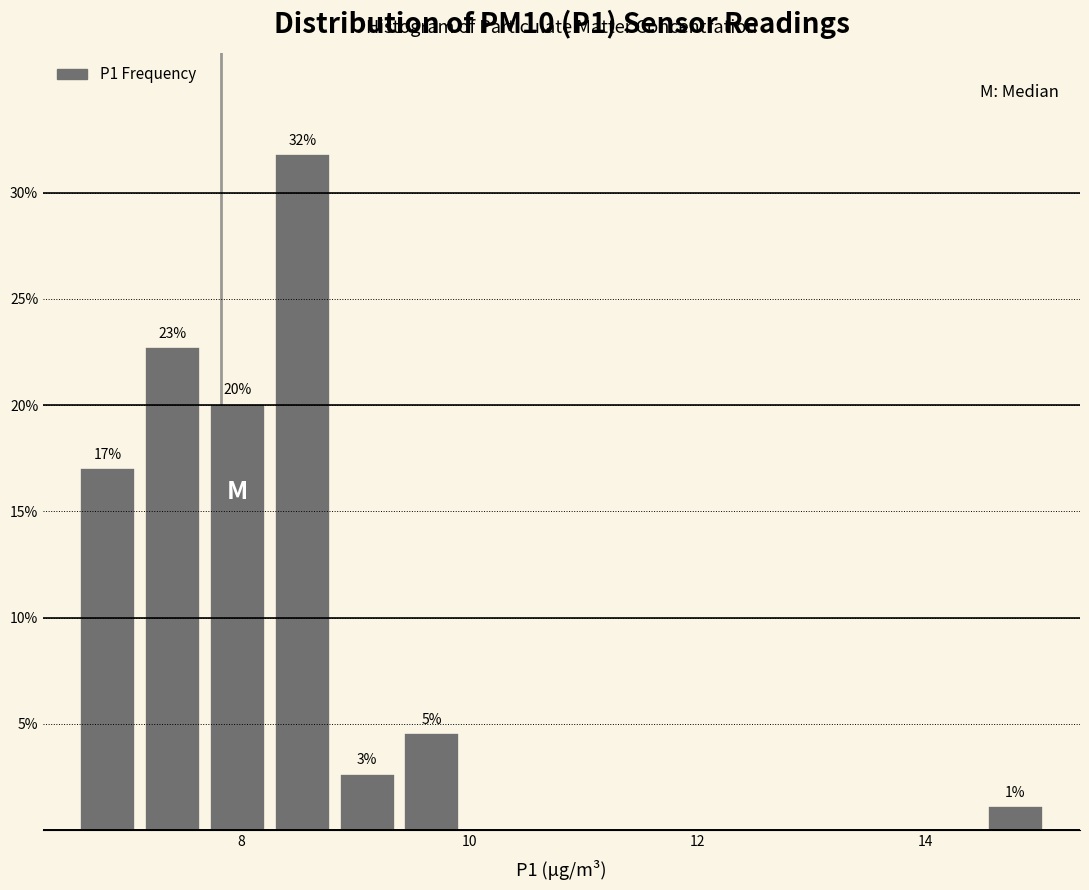

Around what value on the x-axis is the tallest bar? Give the approximate position of its centre, as read against the axis.

8.6